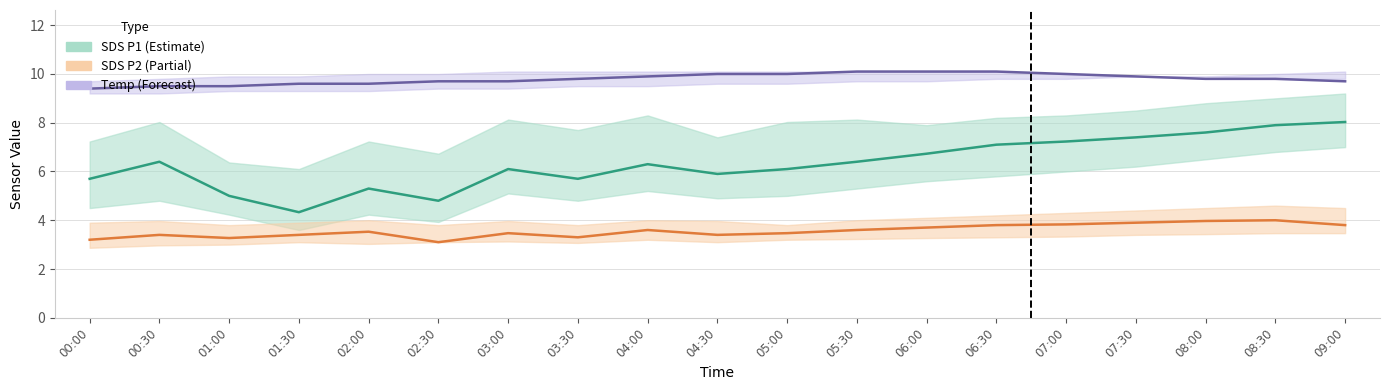

The SDS_P2 series shows 5.1 at 04:00. True or false?

False